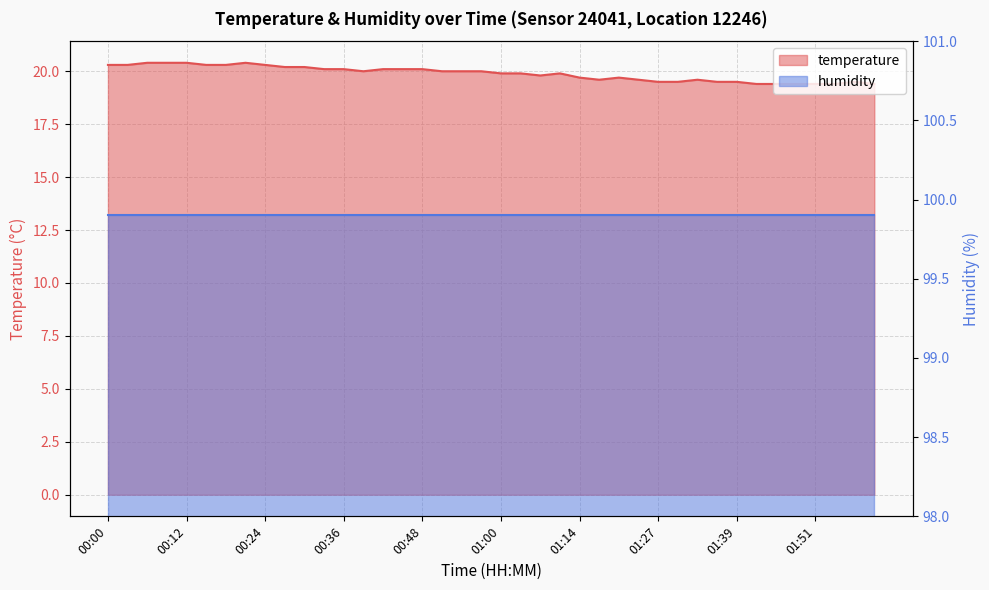

How many values exceed 20?

16